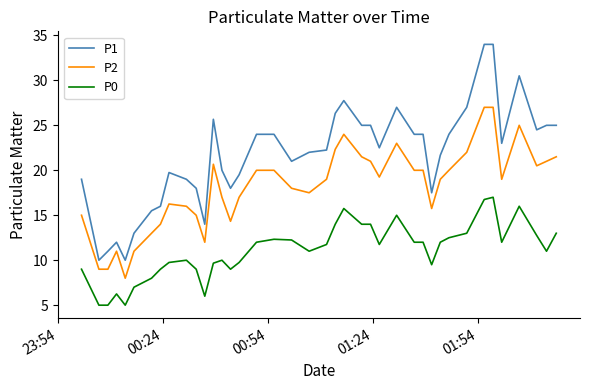

What is the minimum value shown in the chart?

5.0